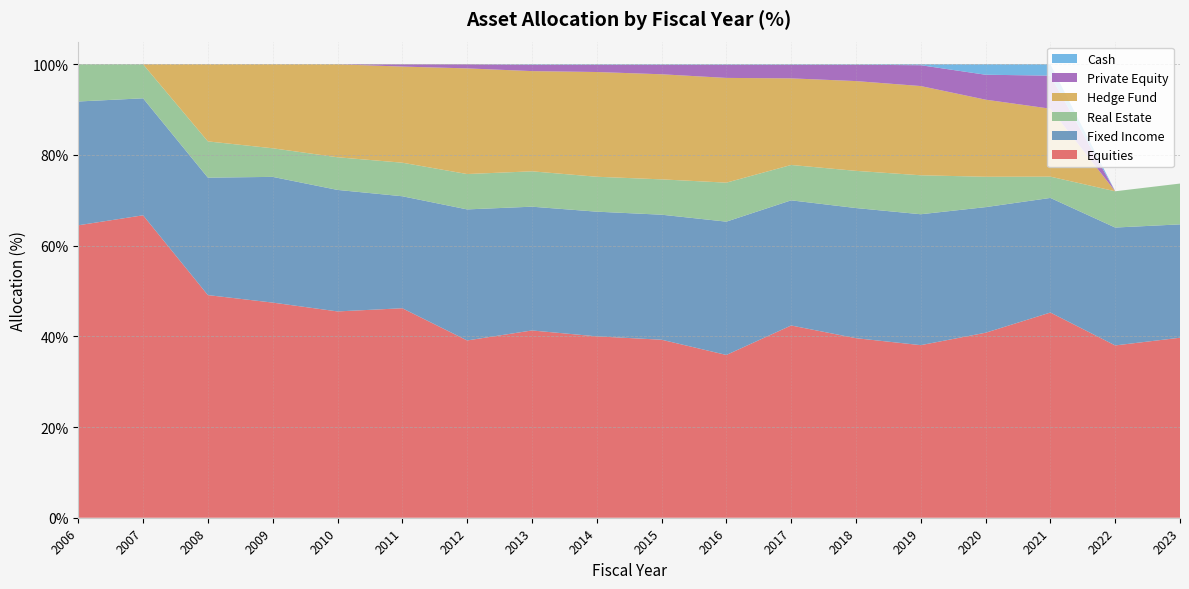

Reading right to left, extract all data points from this chart.

Equities: 2023=39.7	2022=38.0	2021=45.3	2020=40.8	2019=38.1	2018=39.6	2017=42.4	2016=35.9	2015=39.3	2014=40.0	2013=41.3	2012=39.1	2011=46.2	2010=45.5	2009=47.4	2008=49.1	2007=66.7	2006=64.5
Fixed Income: 2023=25.0	2022=26.0	2021=25.3	2020=27.7	2019=28.9	2018=28.7	2017=27.6	2016=29.4	2015=27.6	2014=27.5	2013=27.3	2012=28.9	2011=24.7	2010=26.8	2009=27.7	2008=25.9	2007=25.8	2006=27.3
Real Estate: 2023=9.0	2022=8.0	2021=4.7	2020=6.7	2019=8.6	2018=8.2	2017=7.8	2016=8.6	2015=7.8	2014=7.7	2013=7.8	2012=7.8	2011=7.4	2010=7.2	2009=6.3	2008=8.0	2007=7.5	2006=8.2
Hedge Fund: 2023=0.0	2022=0.0	2021=15.0	2020=17.0	2019=19.7	2018=19.8	2017=19.1	2016=23.1	2015=23.2	2014=23.1	2013=22.1	2012=23.3	2011=21.2	2010=20.5	2009=18.5	2008=17.0	2007=0.0	2006=0.0
Private Equity: 2023=0.0	2022=0.0	2021=7.3	2020=5.5	2019=4.6	2018=3.6	2017=3.0	2016=2.9	2015=2.1	2014=1.6	2013=1.4	2012=0.9	2011=0.5	2010=0.0	2009=0.0	2008=0.0	2007=0.0	2006=0.0
Cash: 2023=0.0	2022=0.0	2021=2.5	2020=2.3	2019=0.2	2018=0.1	2017=0.1	2016=0.1	2015=0.1	2014=0.1	2013=0.1	2012=0.0	2011=0.0	2010=0.0	2009=0.0	2008=0.0	2007=0.0	2006=0.0